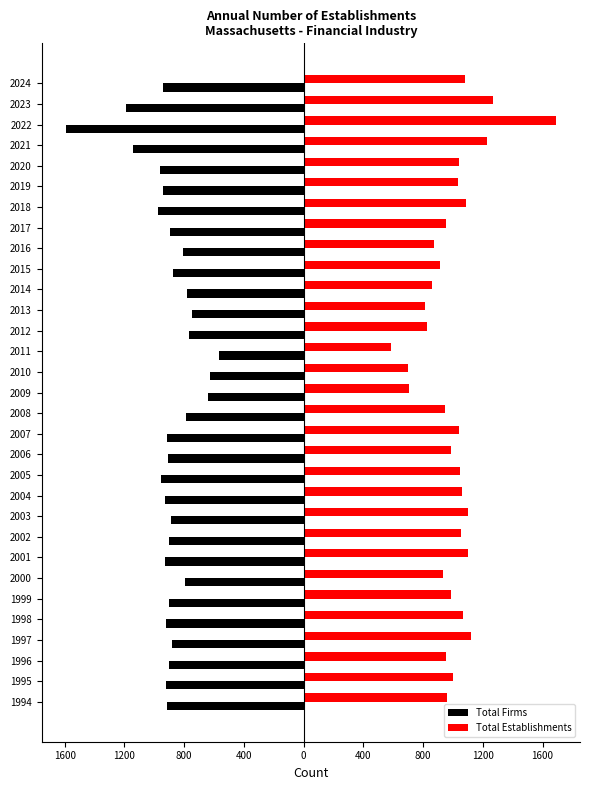

What are all the series names shown in the legend?

Total Firms, Total Establishments